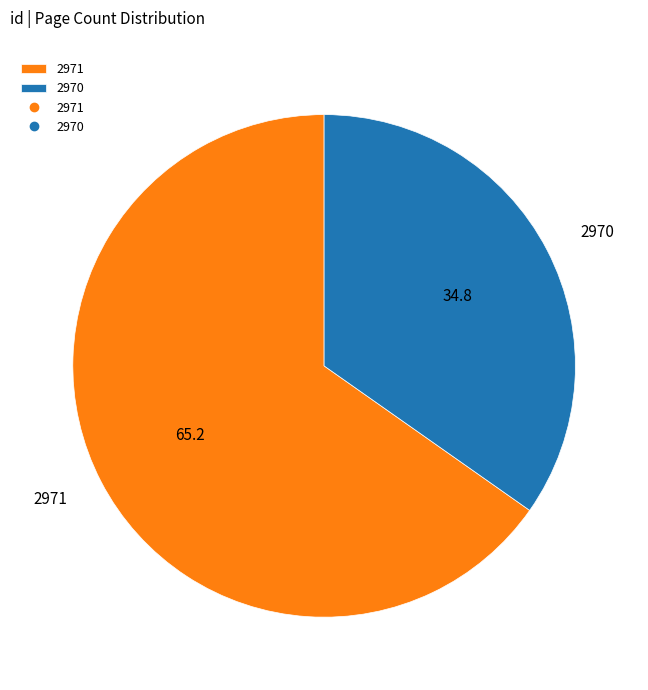

Do 2970 and 2971 together represent more than half of the pie?

Yes